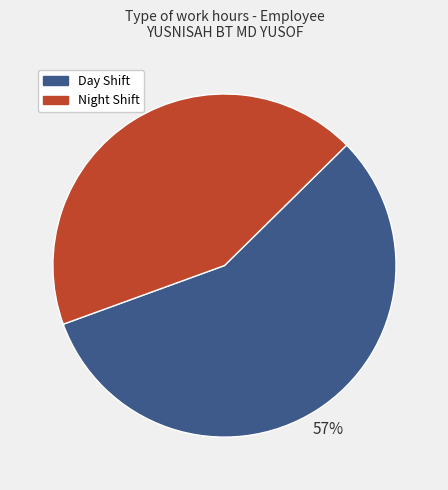

What percentage is the Night Shift slice, to the nearest percent?

43%